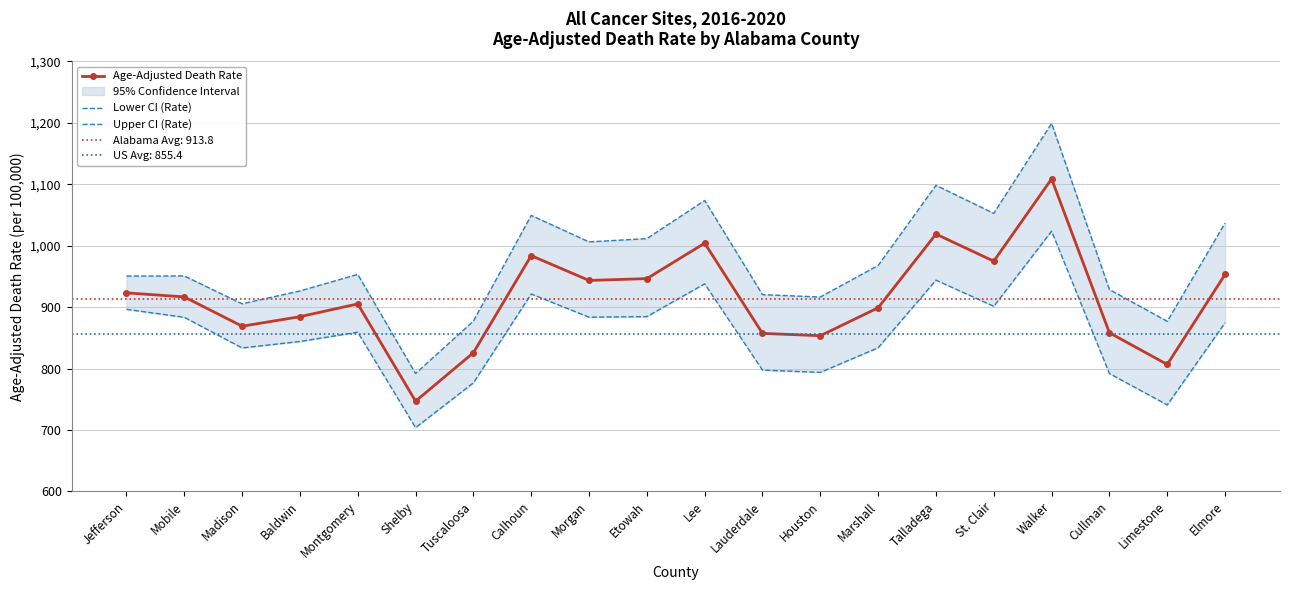

The Upper CI (Rate) series shows 1049.3 at Calhoun. True or false?

True